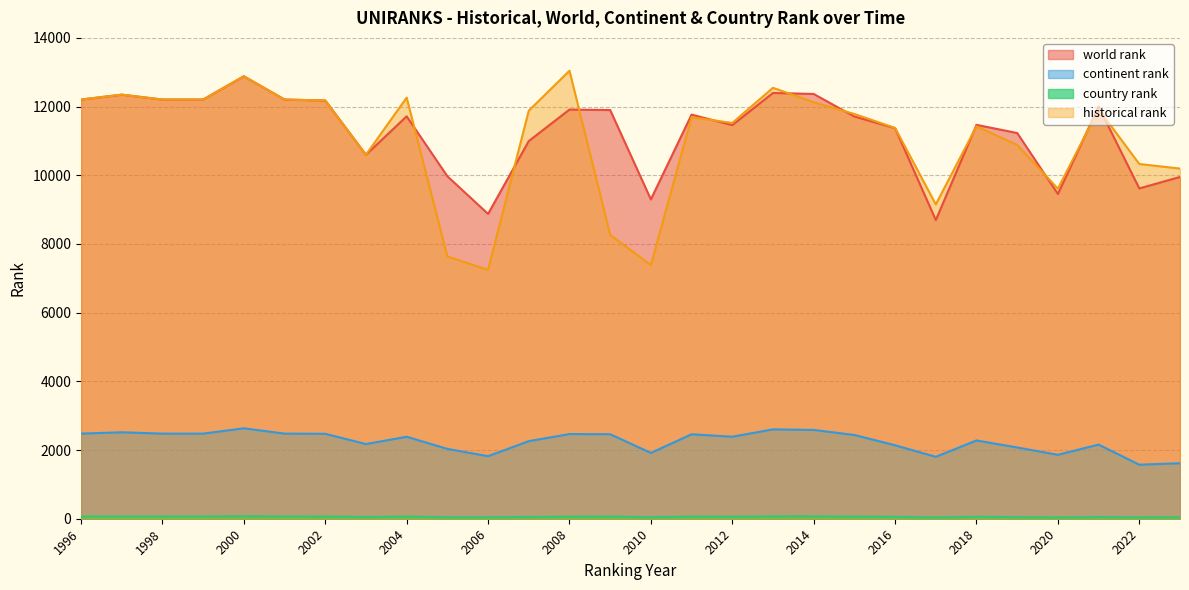

How many interior local valleys does the historical rank series have?

6